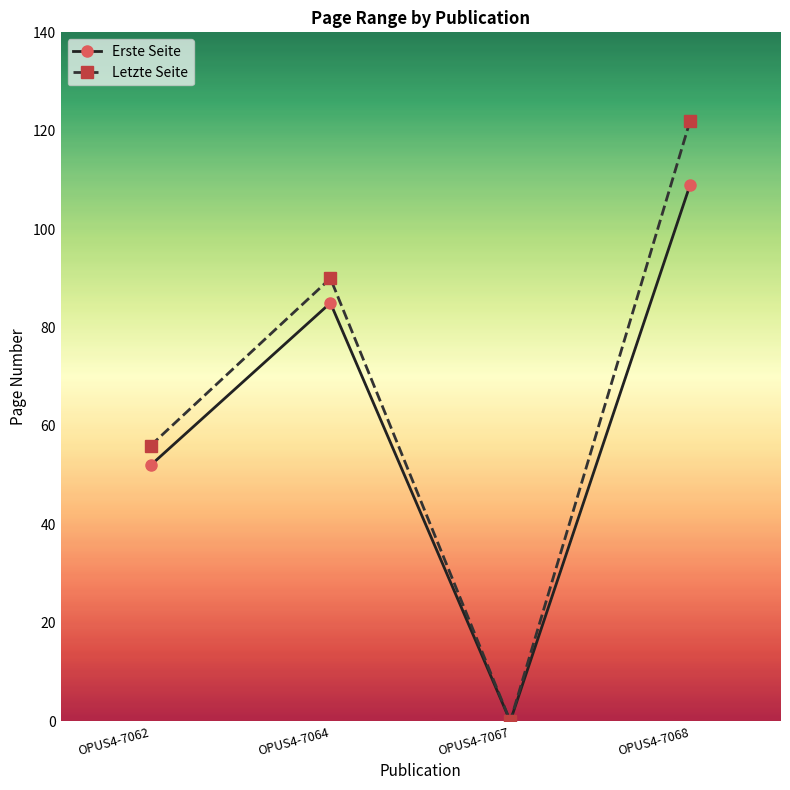

What is the difference between the Letzte Seite values at OPUS4-7067 and OPUS4-7068?

122